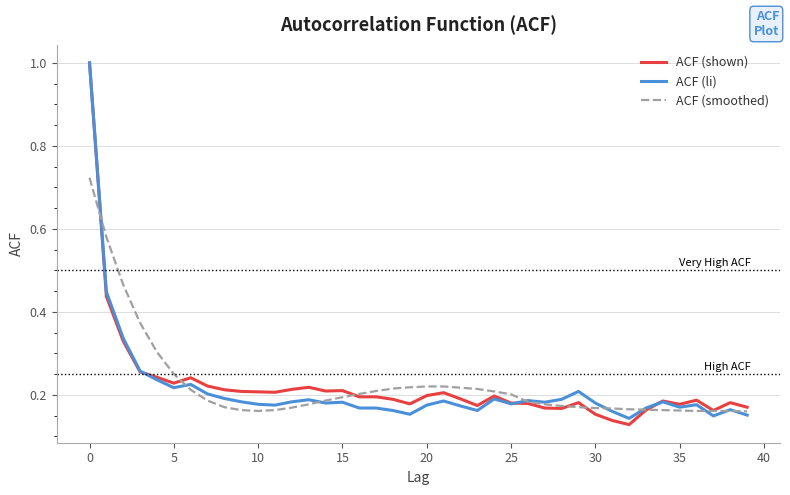

At how many categories does at least one series exceed 0?

40